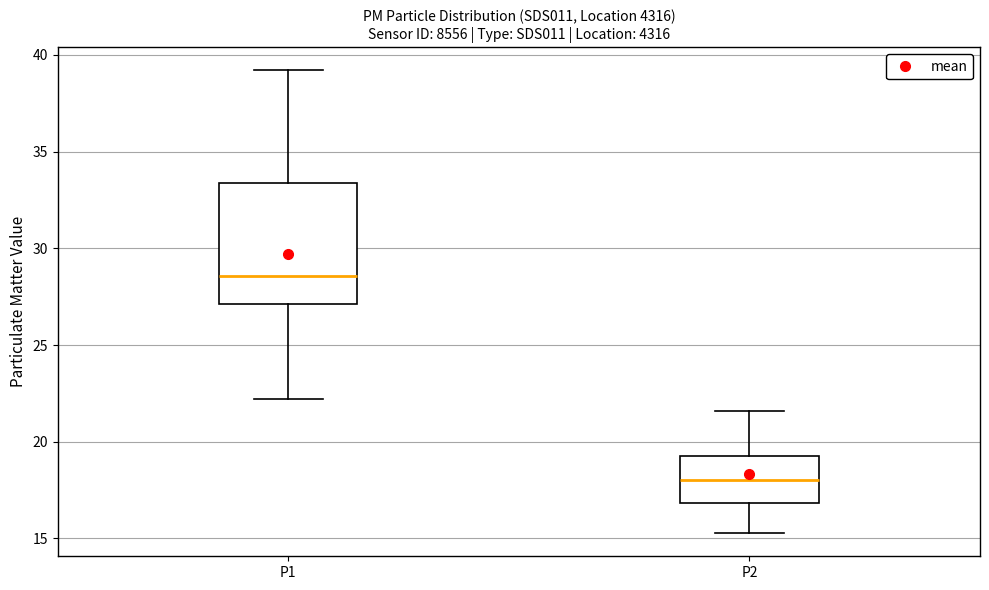

Which box has the lowest median line?

P2